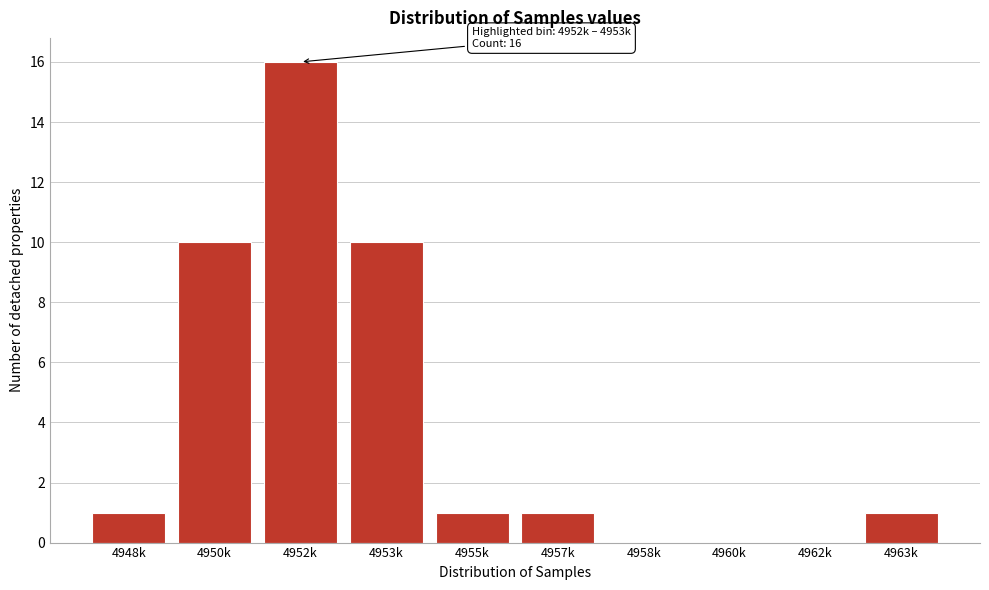

Reading left to right, transcribe all the data shown in this chart.

4948k=1	4950k=10	4952k=16	4953k=10	4955k=1	4957k=1	4958k=0	4960k=0	4962k=0	4963k=1